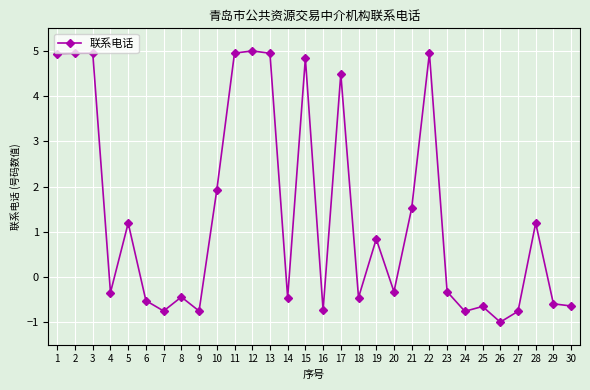

Is it true that the value at 18 is -0.5?

True